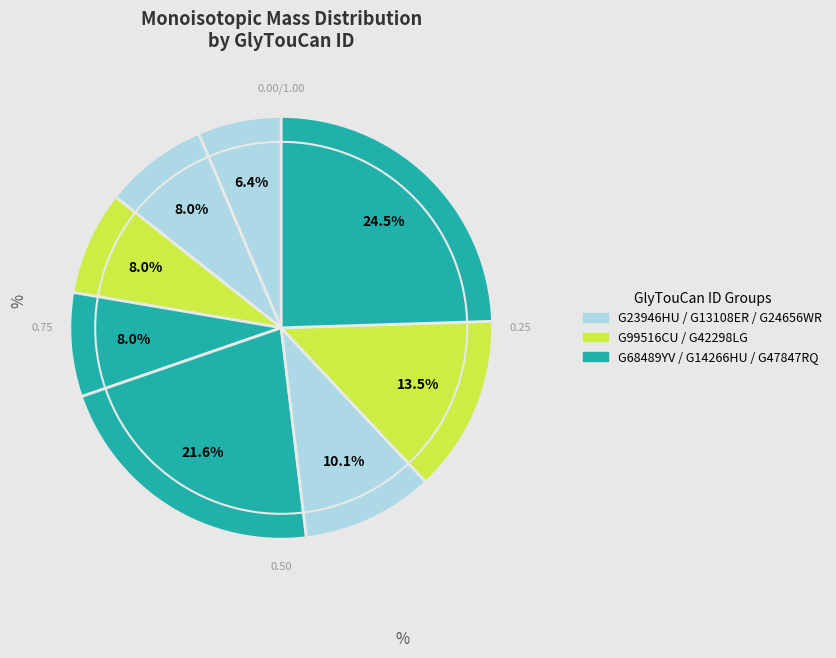

To the nearest percent, what is the difference between the largest and smallest slice percentages?

18%